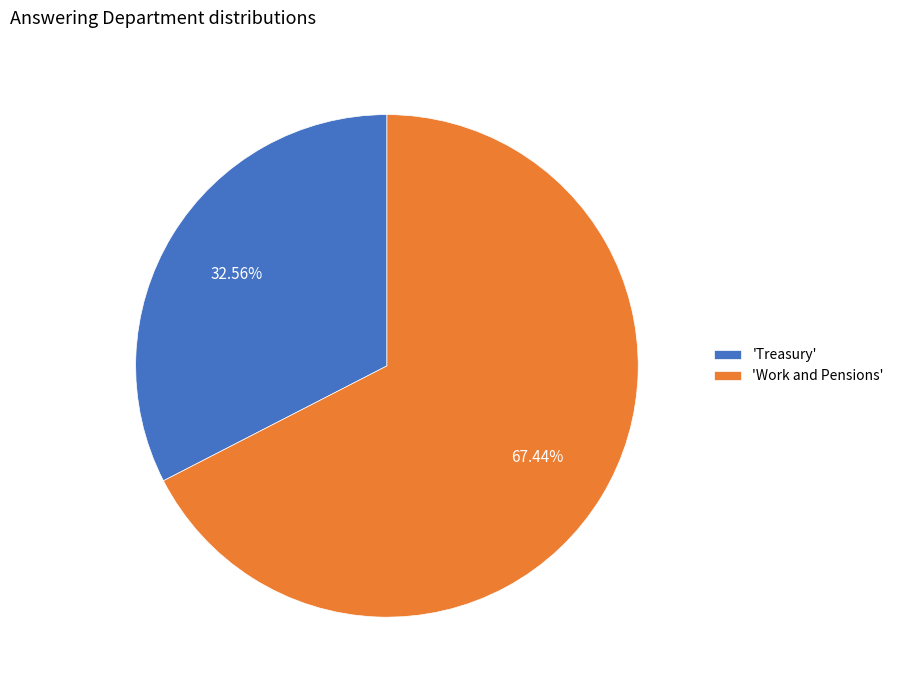

Approximately how many times larger is the value at 'Work and Pensions' compared to 'Treasury'?

2.1